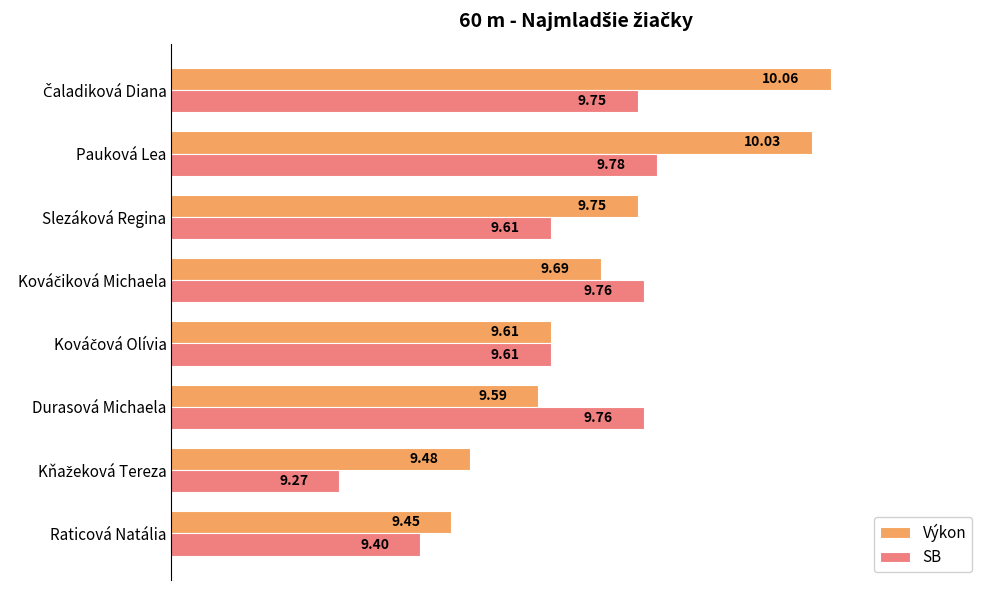

At how many categories does at least one series exceed 9?

8